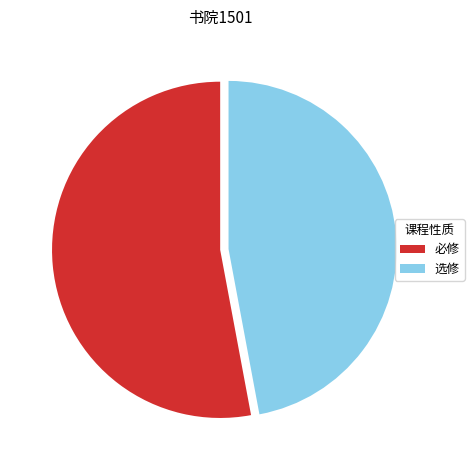

What is the ratio of the value at 必修 to the value at 选修?

1.1